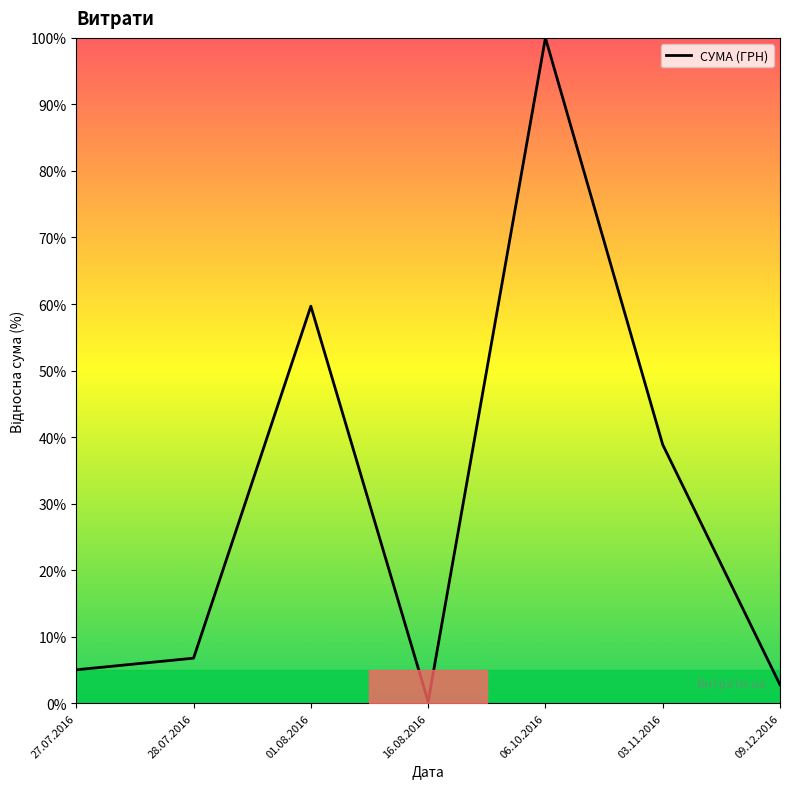

Is it true that the value at 27.07.2016 is 5.0?

True